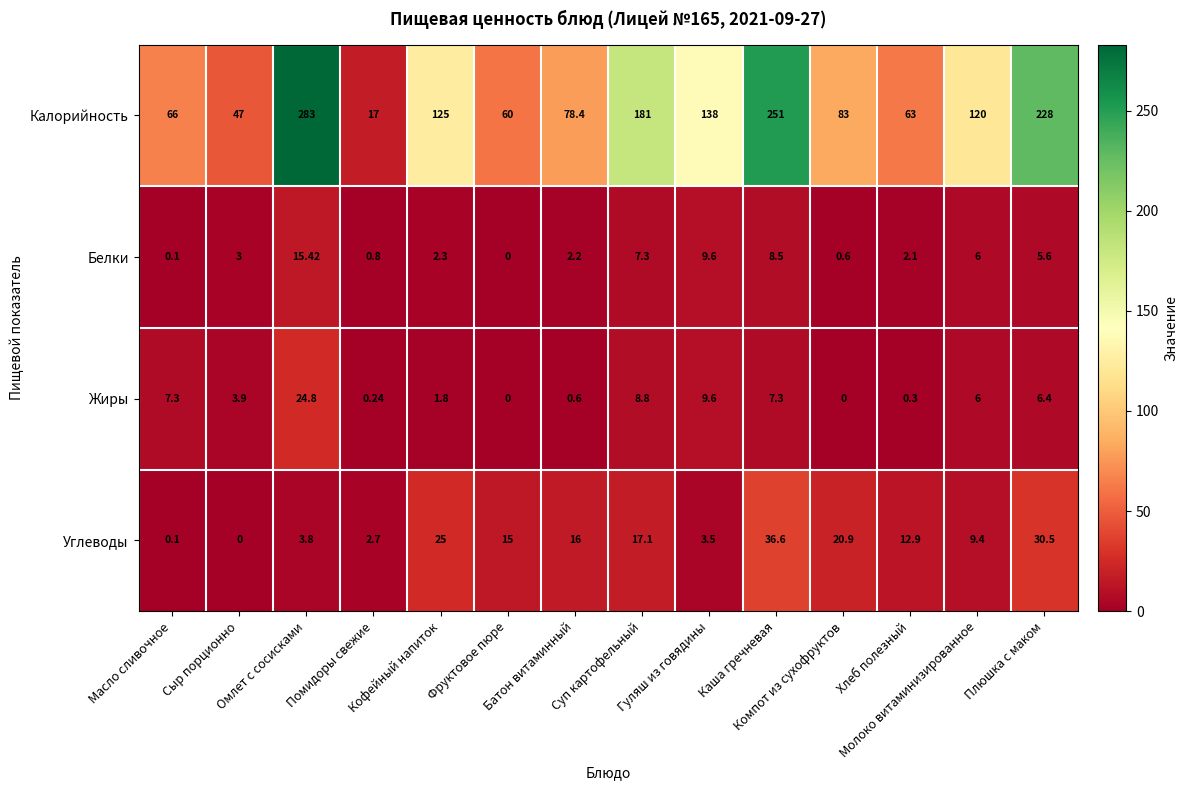

Which series has the largest total across all categories?

Калорийность